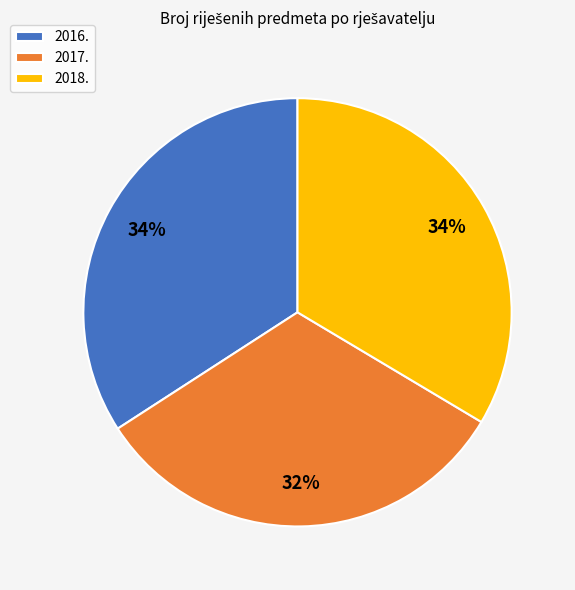

How many segments does this pie chart have?

3